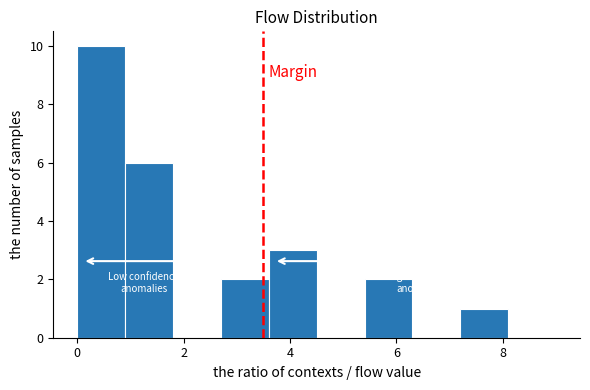

Reading left to right, list every bar in this chart as the range it spans on the x-axis followed by its height. Neither the bar edges nor the heights are printed on the chart, so give them approximately, as read against the axes.

0.0 to 0.9: 10
0.9 to 1.8: 6
1.8 to 2.7: 0
2.7 to 3.6: 2
3.6 to 4.5: 3
4.5 to 5.4: 0
5.4 to 6.3: 2
6.3 to 7.2: 0
7.2 to 8.1: 1
8.1 to 9.0: 0